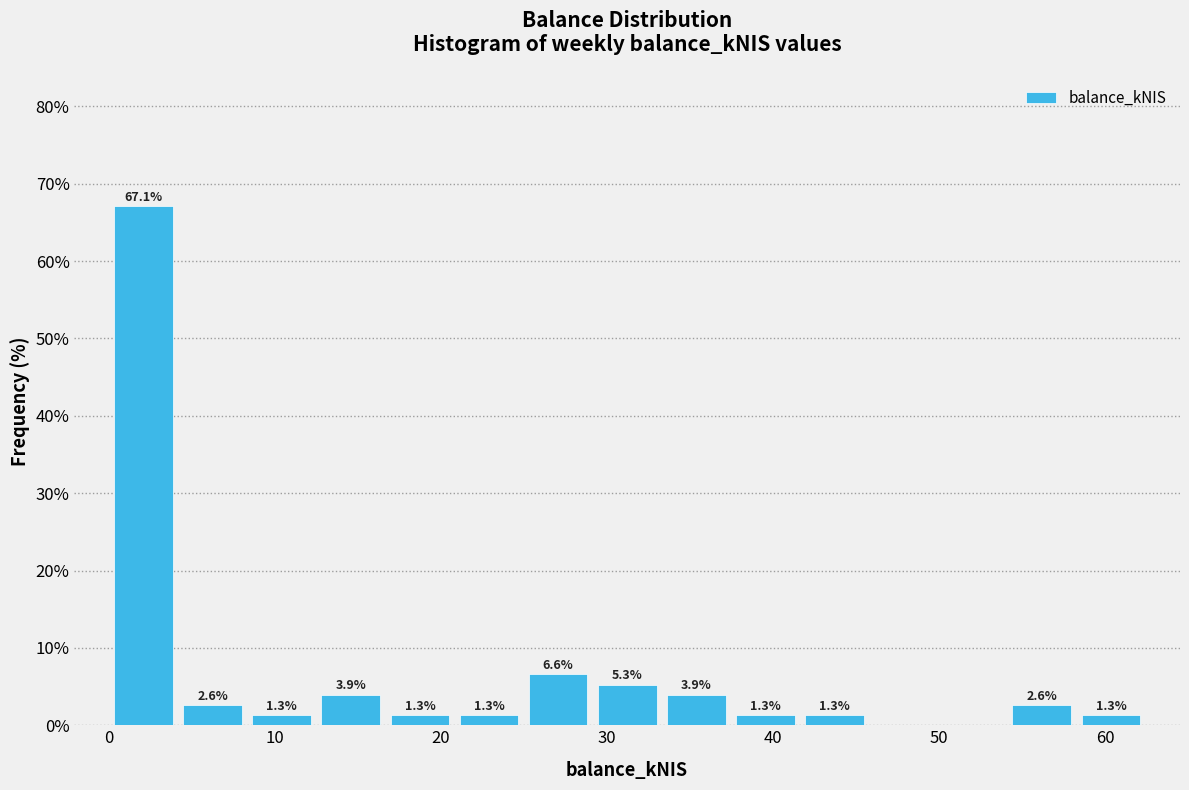

Which range on the x-axis has the tallest bar?

0 to 4